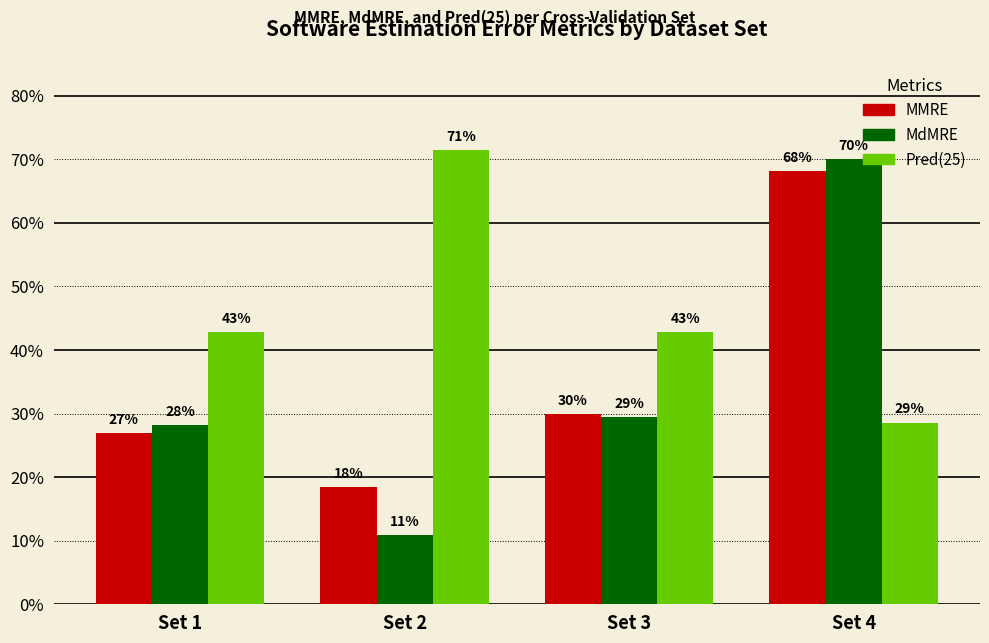

Does the chart contain any negative values?

No